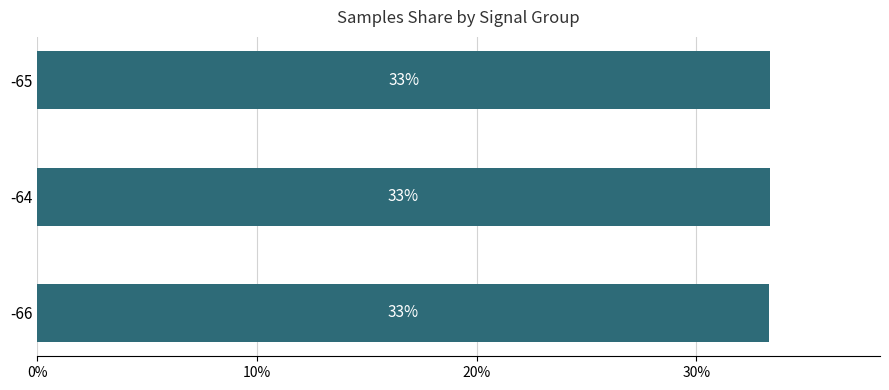

How many values are between 33 and 34?

3